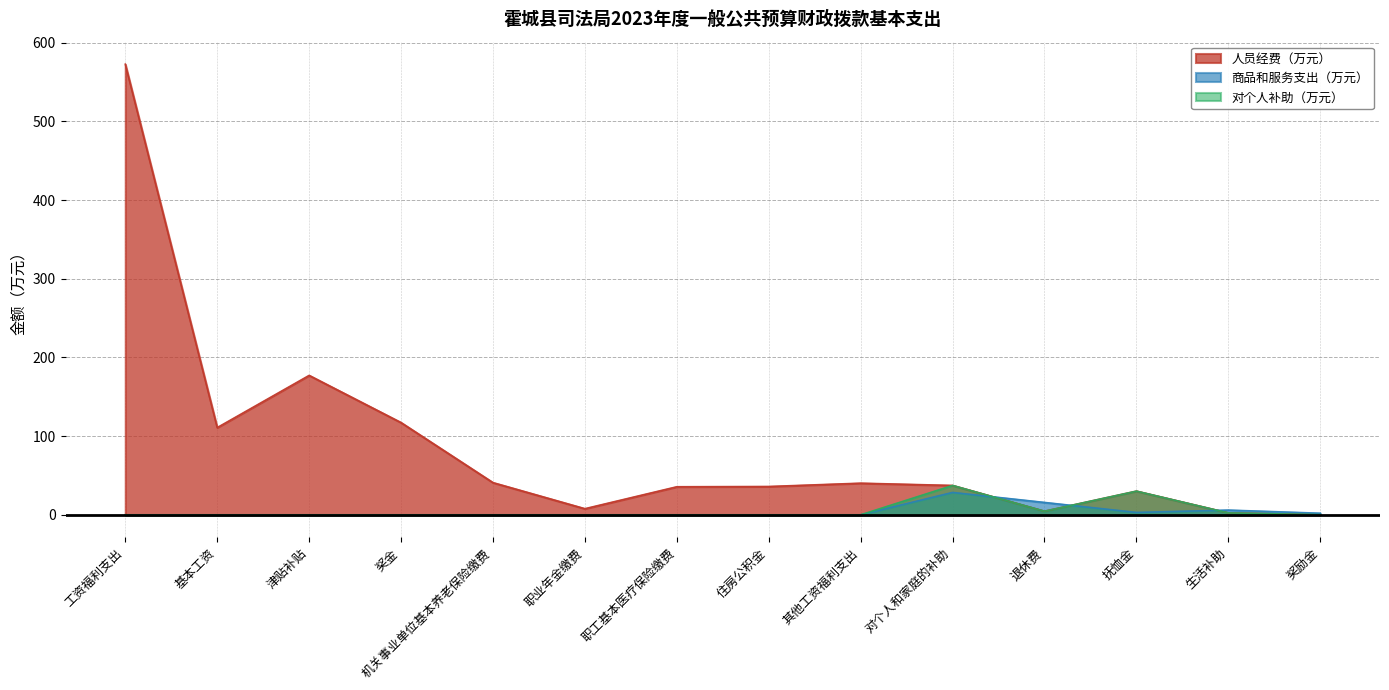

At how many categories does at least one series exceed 10?

11